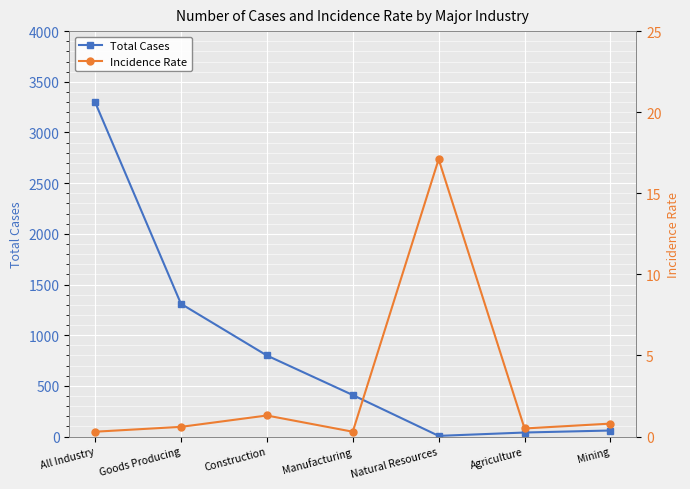

List the series in order of their overall mean, lowest first.

Incidence Rate, Total Cases